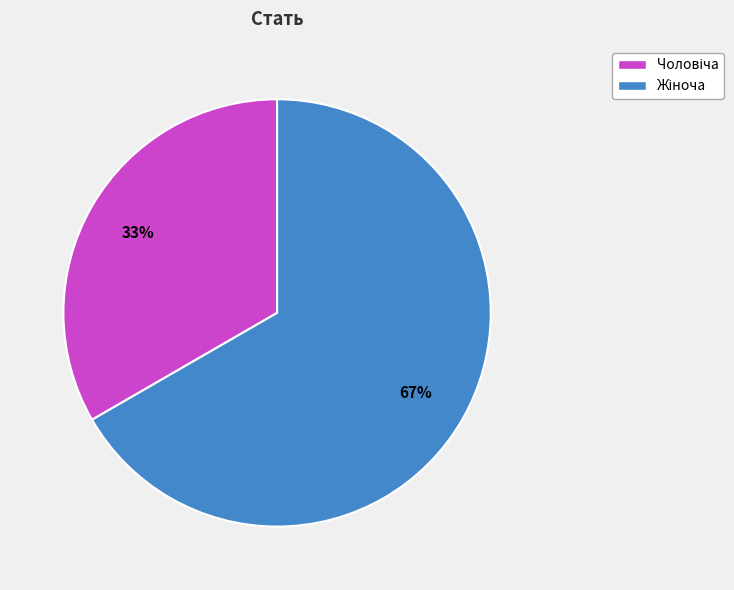

To the nearest percent, what is the average slice percentage?

50%